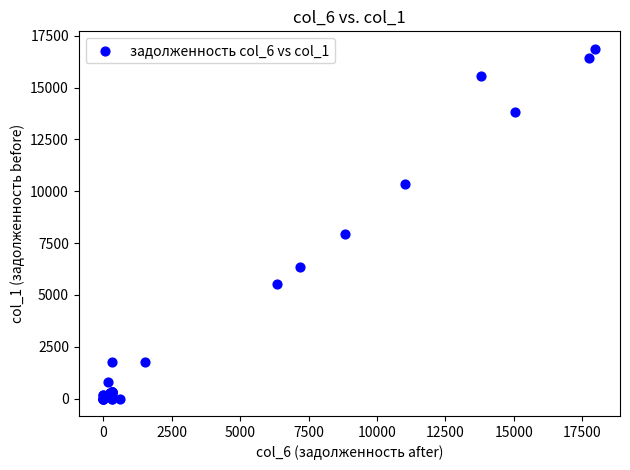

What Y value in the scatter plot is closest to 8436?

7955.6